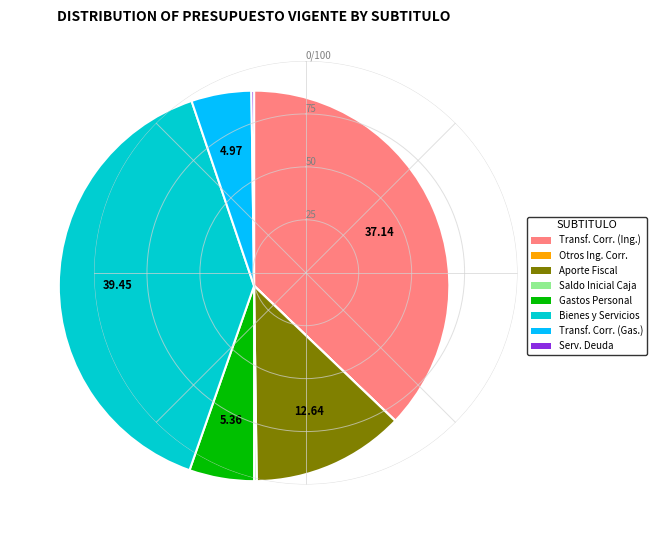

Is there any slice that represents more than half of the pie?

No